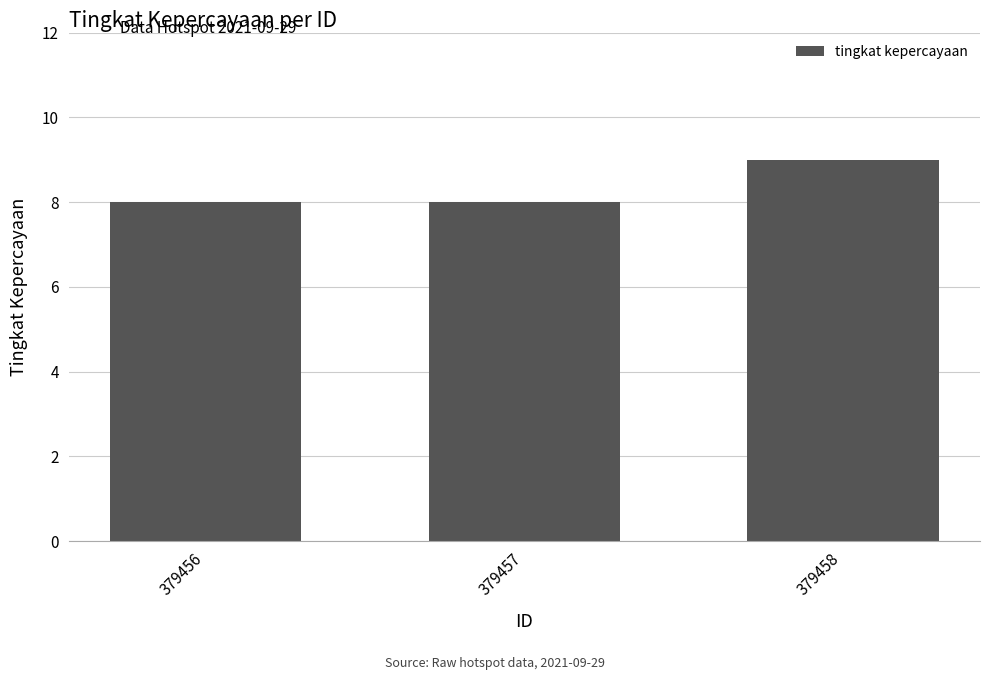

What is the maximum value shown in the chart?

9